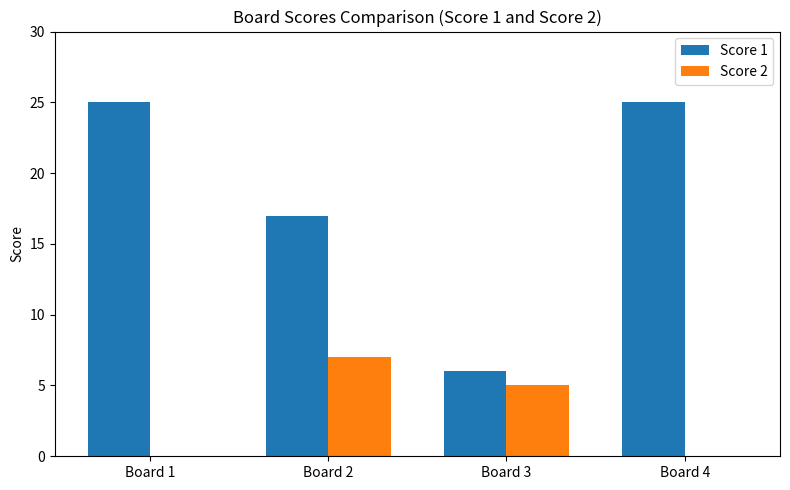

What is the sum of all Score 2 values?

12